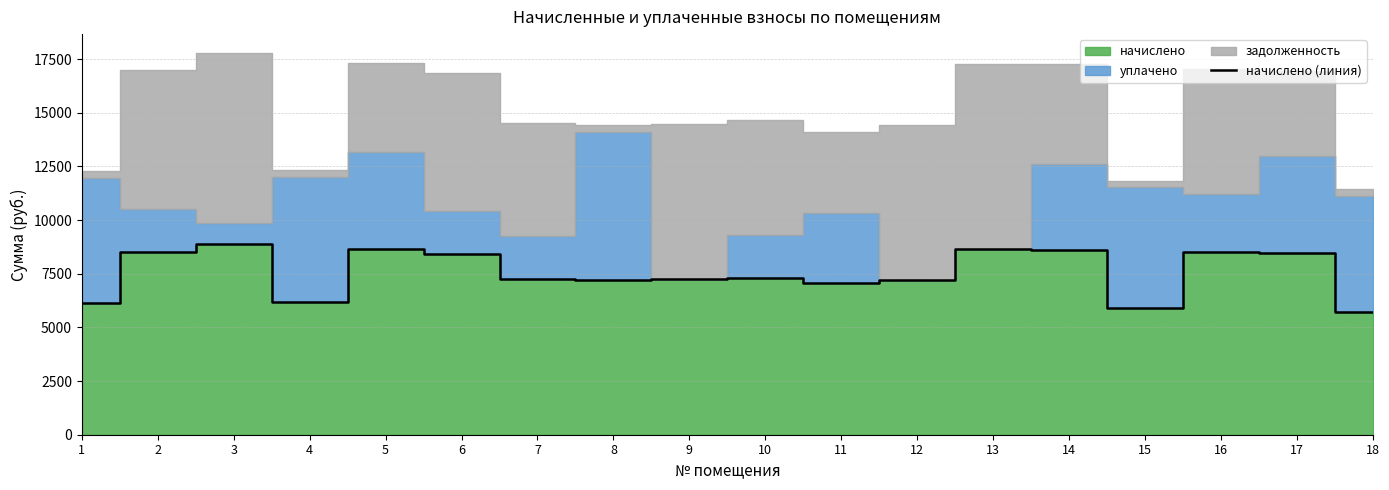

Reading left to right, extract all data points from this chart.

6141.8	8505.1	8889.8	6169.3	8656.2	8422.6	7268.5	7227.2	7241.0	7323.4	7048.6	7227.2	8642.5	8628.7	5921.9	8532.5	8477.6	5715.8